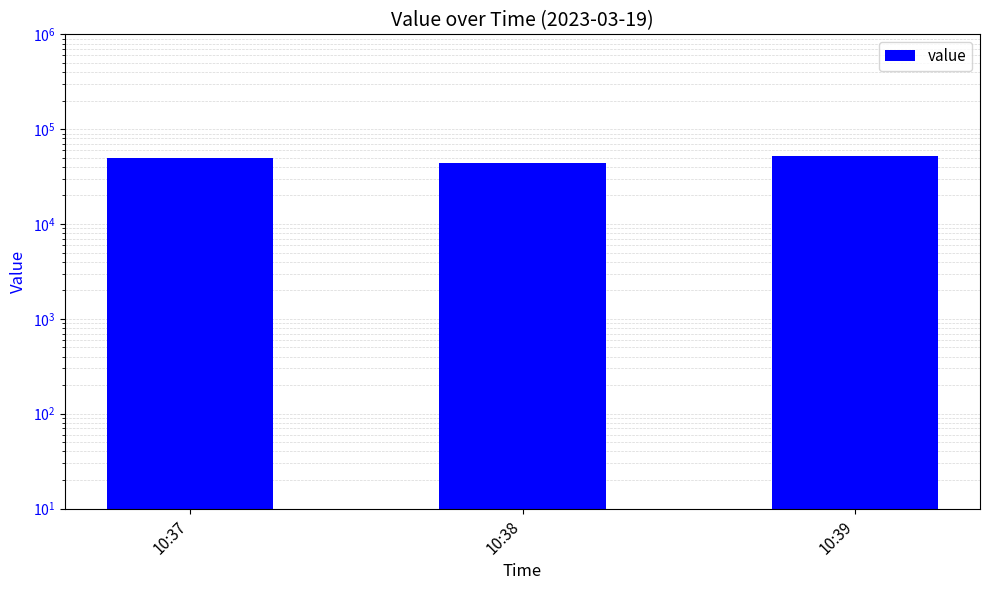

Reading left to right, extract all data points from this chart.

49920	44192	51616